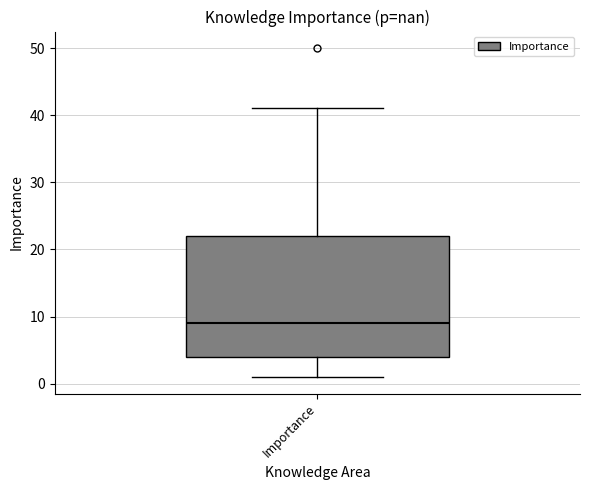

Where does the median line of the box for Importance sit on the y-axis? The values are not printed on the chart, so give them approximately, as read against the axis.

9